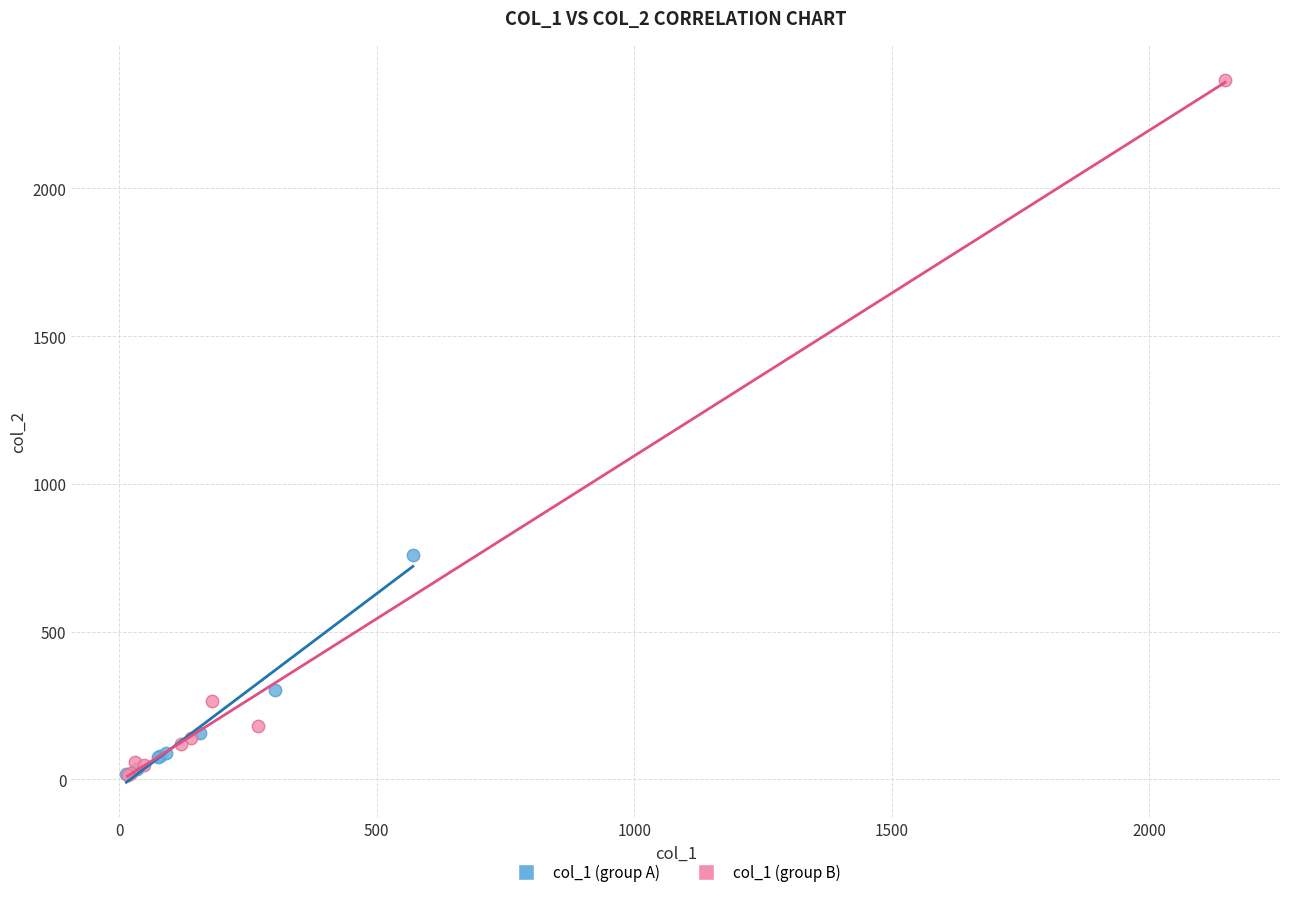

Which series has the largest Y range (max minus min)?

col_1 (group B)